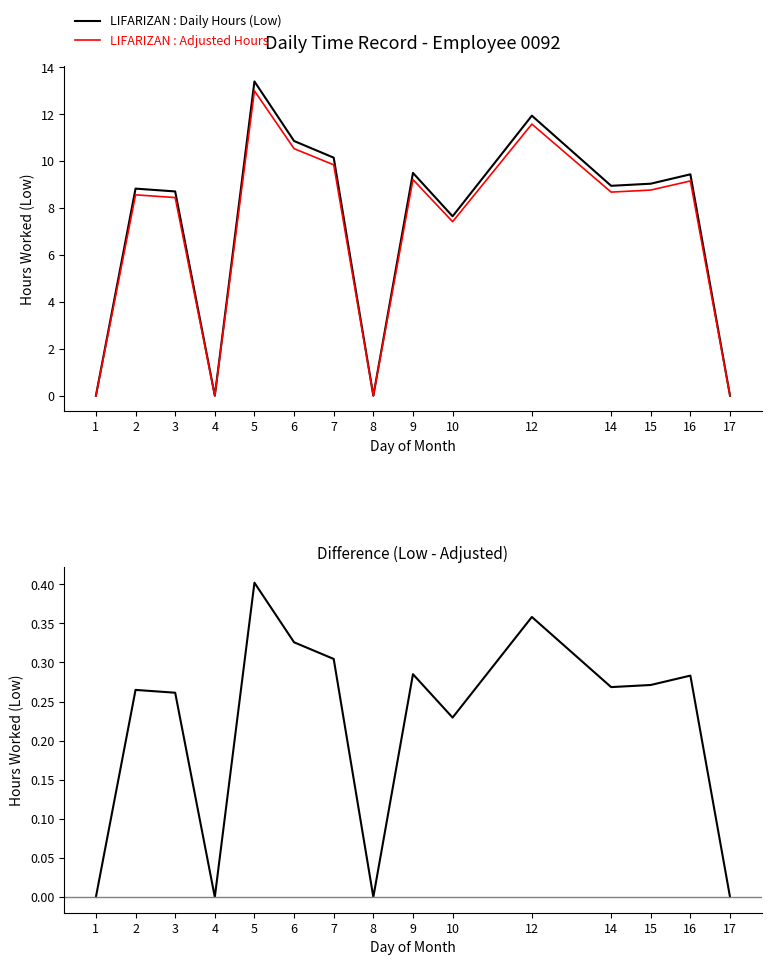

What is the difference between the second highest and minimum values in the LIFARIZAN : Daily Hours (Low) series?

11.9